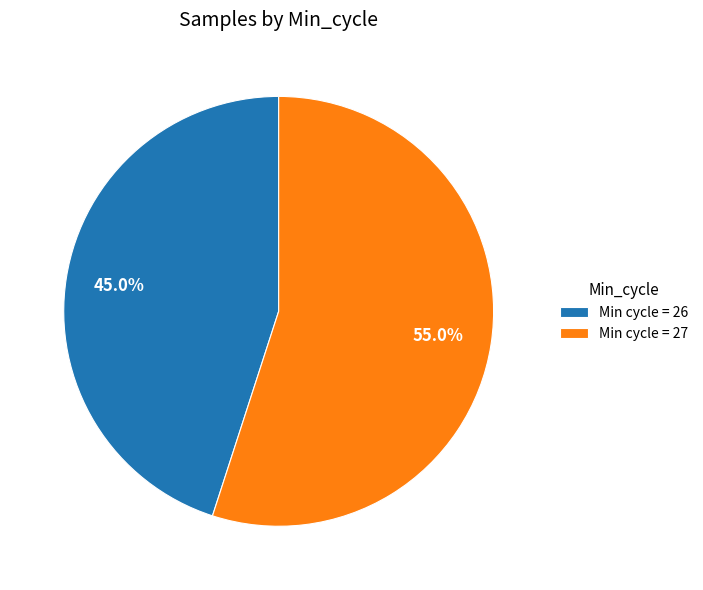

To the nearest percent, what is the average slice percentage?

50%